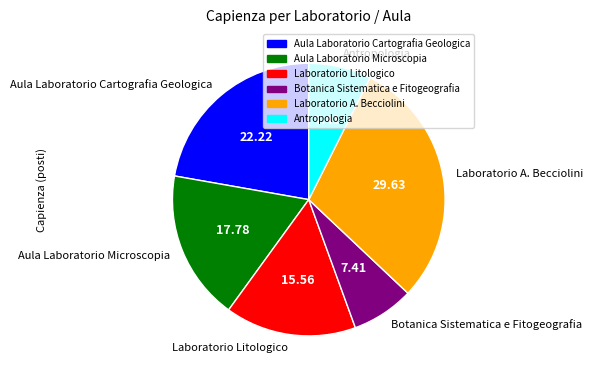

What is the largest slice in the pie chart?

Laboratorio A. Becciolini